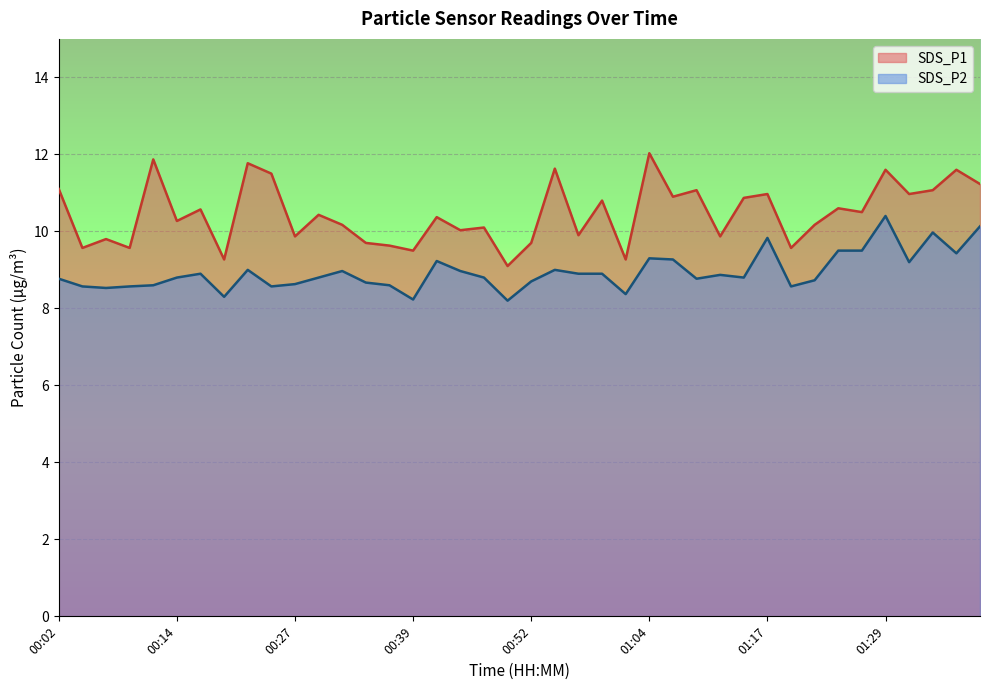

True or false: SDS_P1 and SDS_P2 intersect in this chart.

False